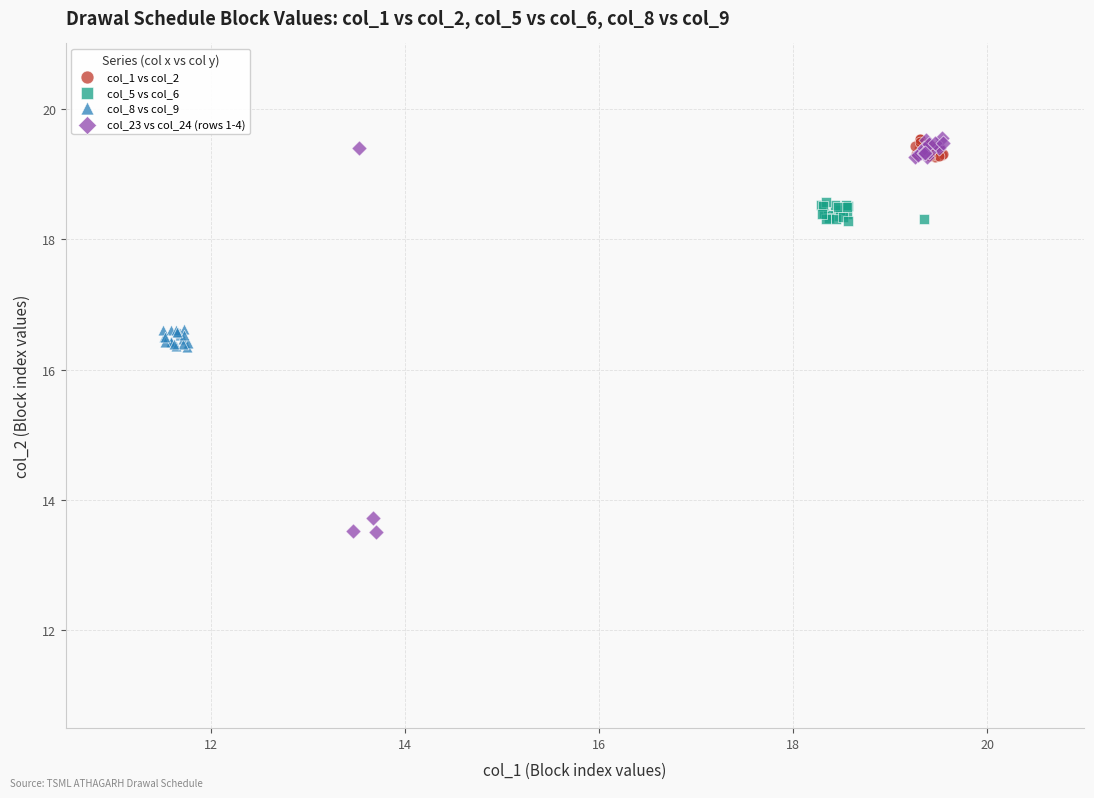

Which series contains the lowest Y value?

col_23 vs col_24 (rows 1-4)